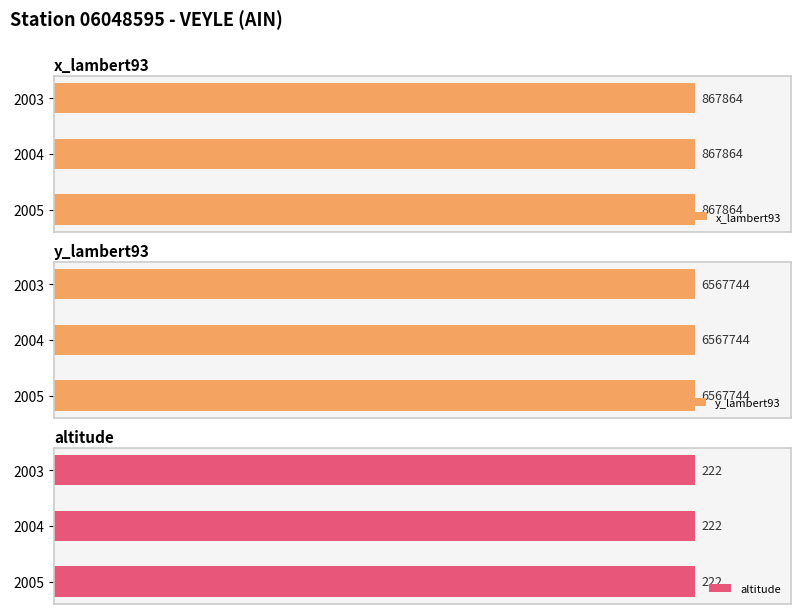

Which series changed the most between 2004 and 2003?

x_lambert93